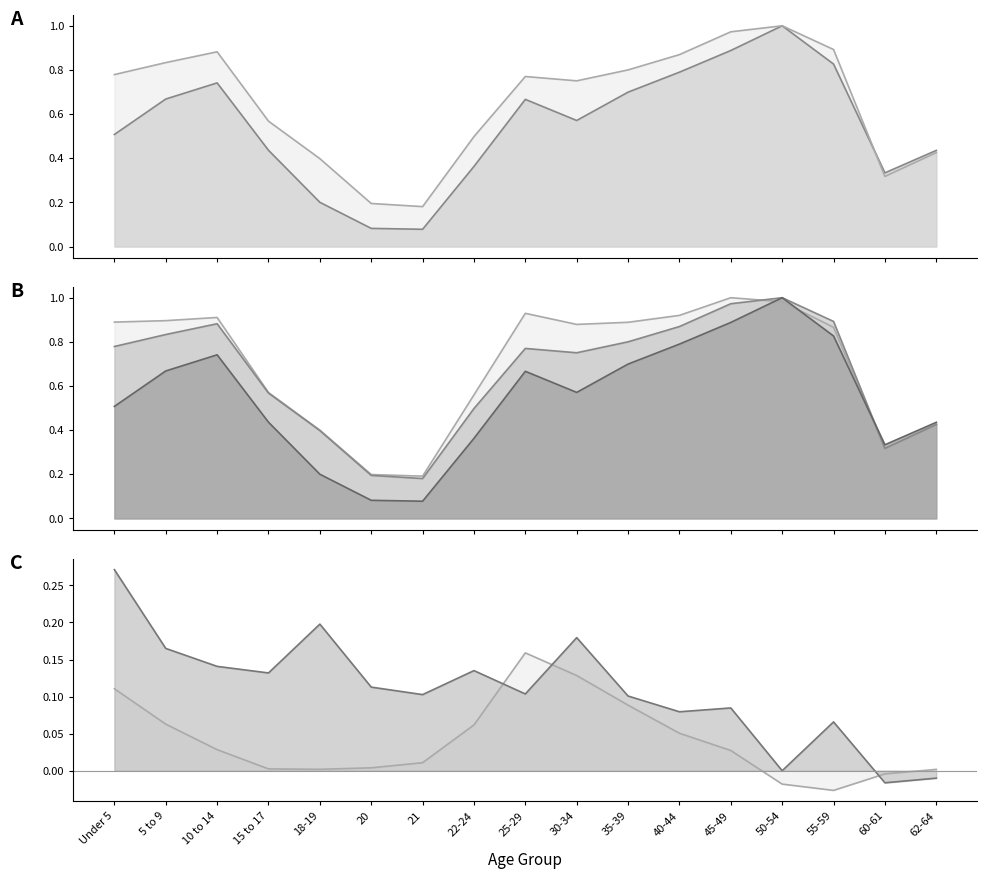

Rank the series by their average value, from lowest to highest.

This Area, Michigan, National